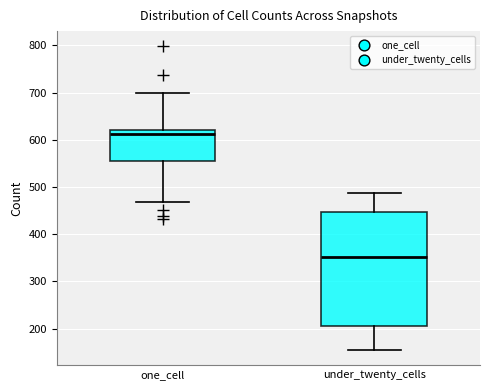

Where is the lower edge of the box for one_cell on the y-axis? The values are not printed on the chart, so give them approximately, as read against the axis.

550